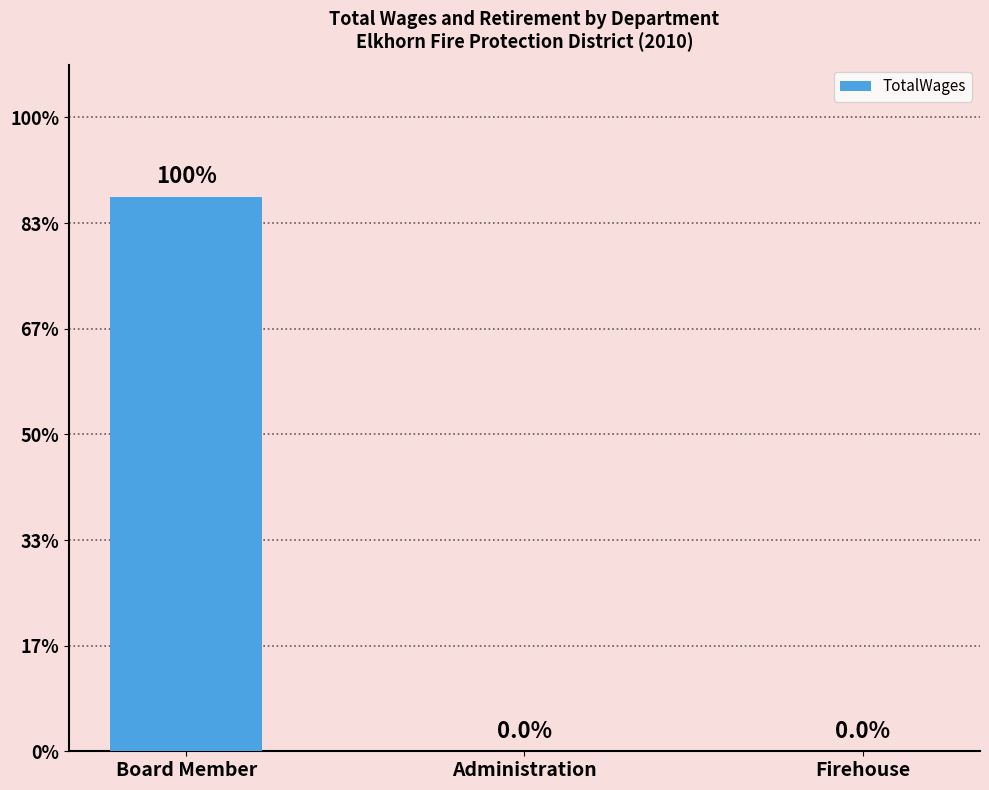

How many values are between 0 and 525?

3